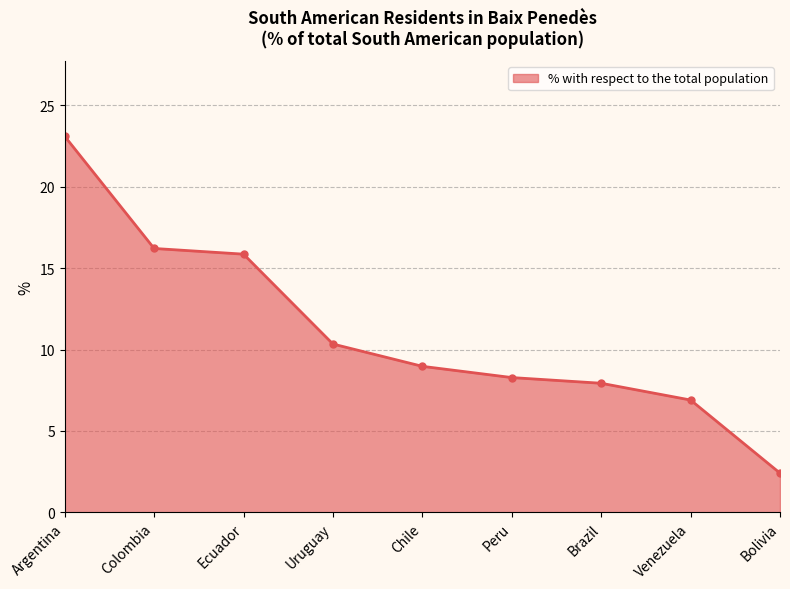

What is the value of the 9th point from the left?

2.4